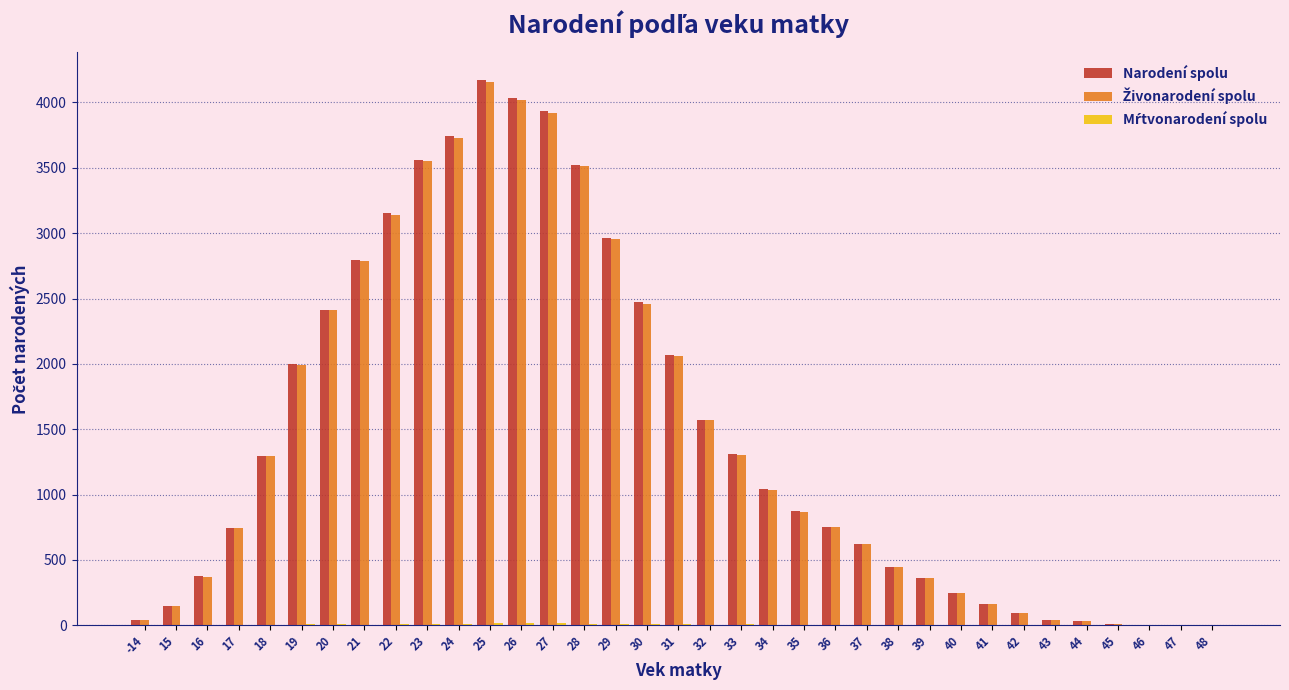

At which category is the sum across all series the highest?

25